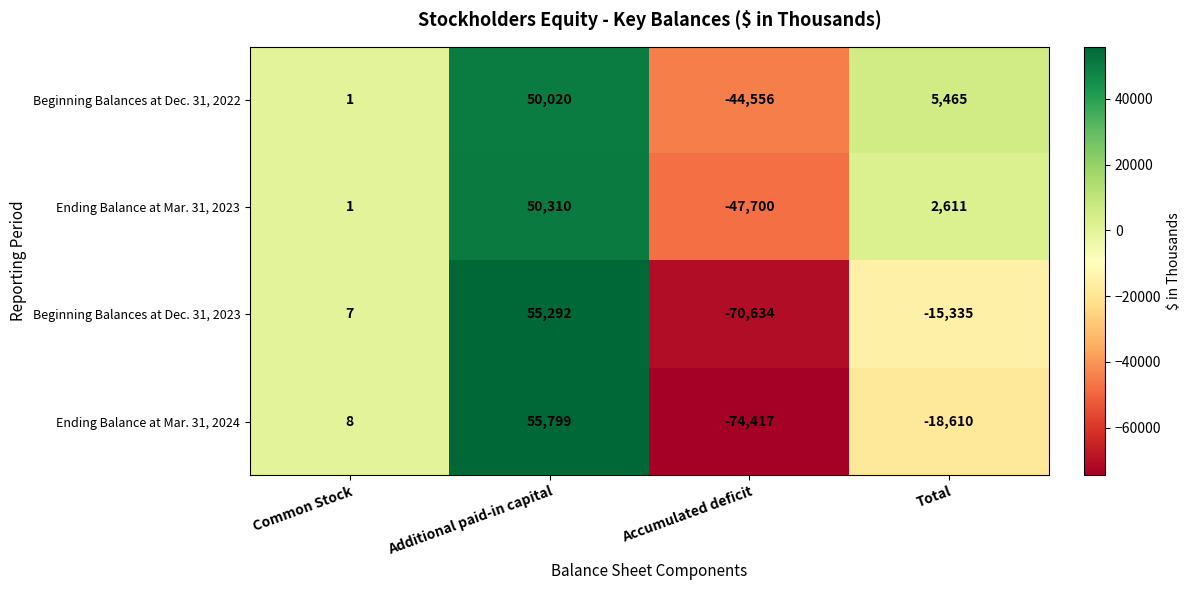

At how many categories does at least one series exceed 30937?

1